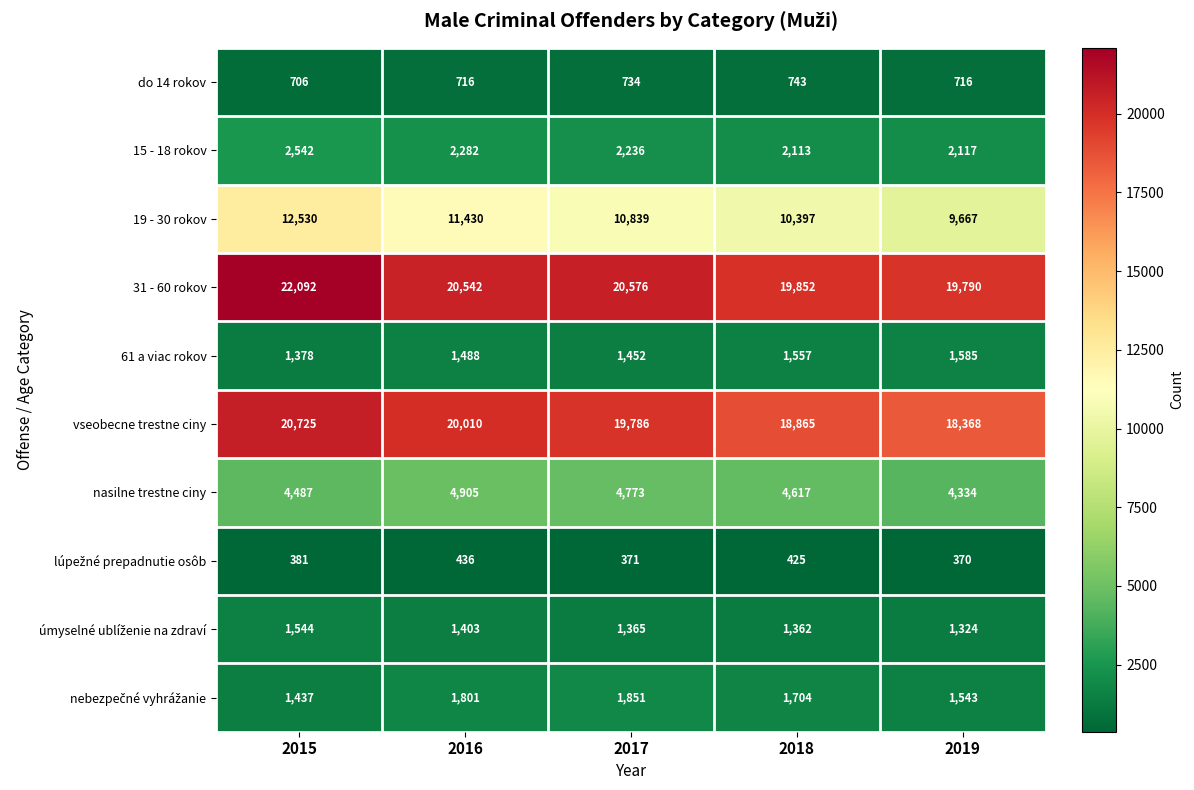

What is the difference between the maximum and minimum values in the 15 - 18 rokov series?

429